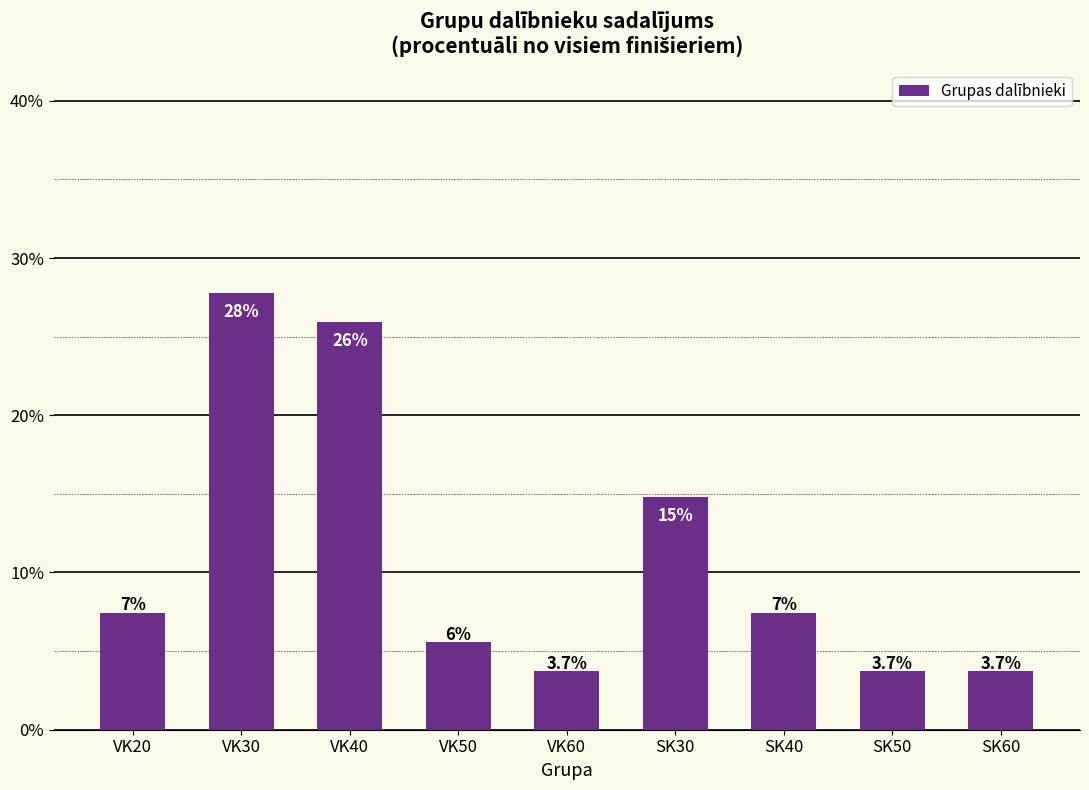

What is the sum of the values at SK30 and VK60?

18.5